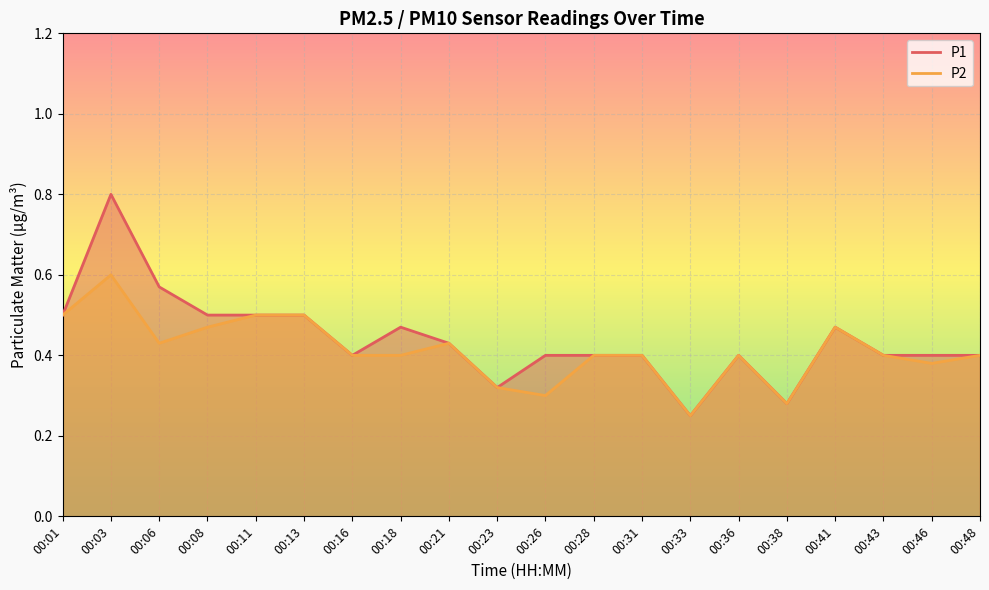

Reading left to right, transcribe all the data shown in this chart.

P1: 00:01=0.5	00:03=0.8	00:06=0.6	00:08=0.5	00:11=0.5	00:13=0.5	00:16=0.4	00:18=0.5	00:21=0.4	00:23=0.3	00:26=0.4	00:28=0.4	00:31=0.4	00:33=0.2	00:36=0.4	00:38=0.3	00:41=0.5	00:43=0.4	00:46=0.4	00:48=0.4
P2: 00:01=0.5	00:03=0.6	00:06=0.4	00:08=0.5	00:11=0.5	00:13=0.5	00:16=0.4	00:18=0.4	00:21=0.4	00:23=0.3	00:26=0.3	00:28=0.4	00:31=0.4	00:33=0.2	00:36=0.4	00:38=0.3	00:41=0.5	00:43=0.4	00:46=0.4	00:48=0.4